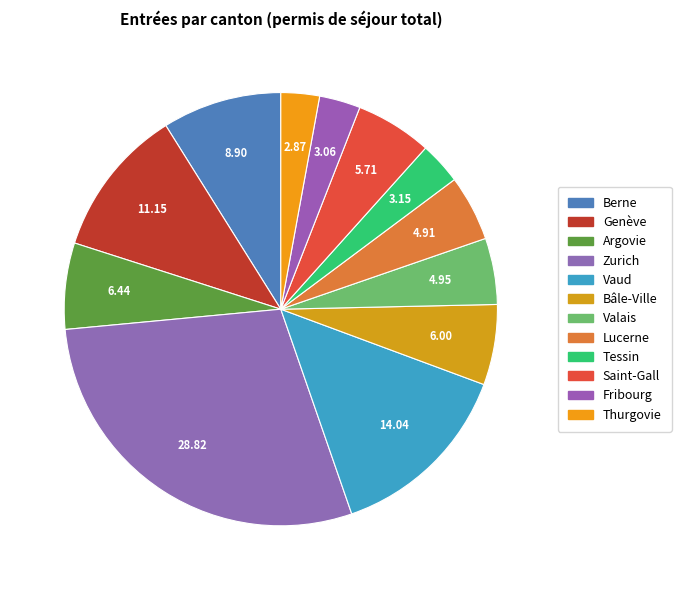

What percentage is the Tessin slice, to the nearest percent?

3%